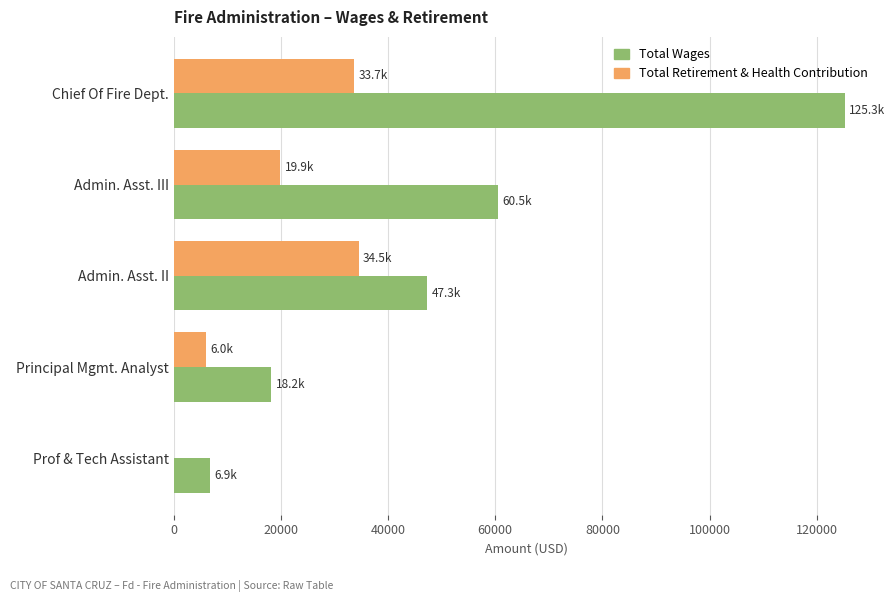

The Total Wages series shows 8908 at Principal Mgmt. Analyst. True or false?

False